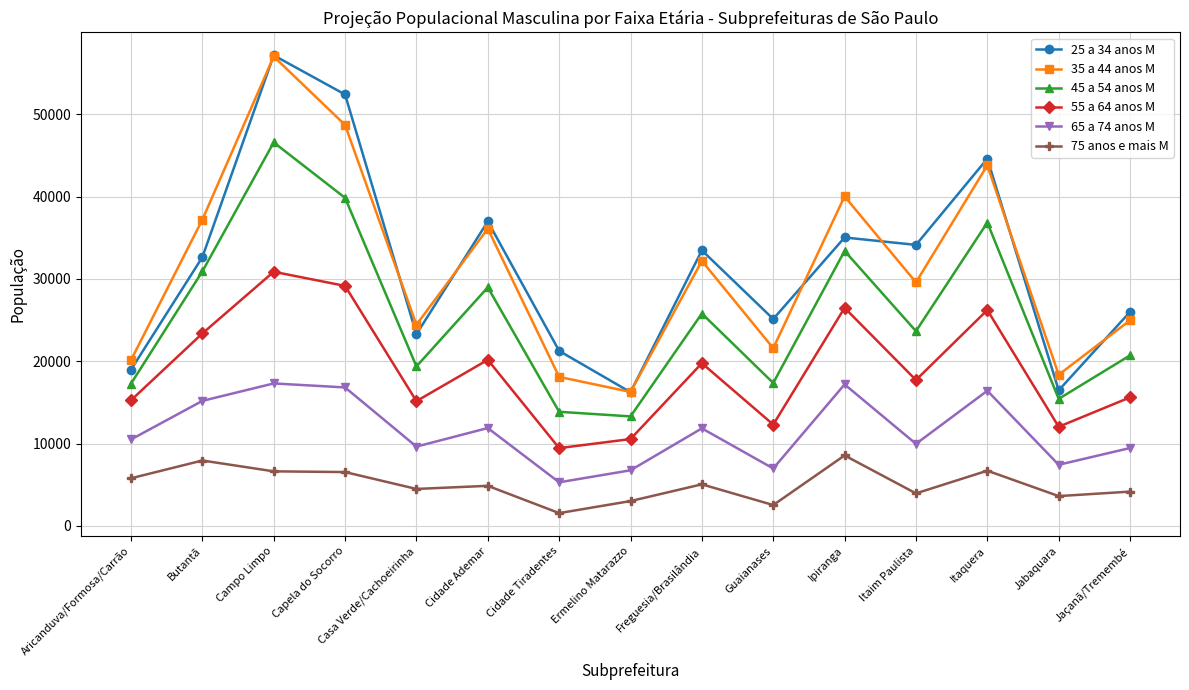

True or false: 75 anos e mais M has more than 2 points higher than both neighbors.

True